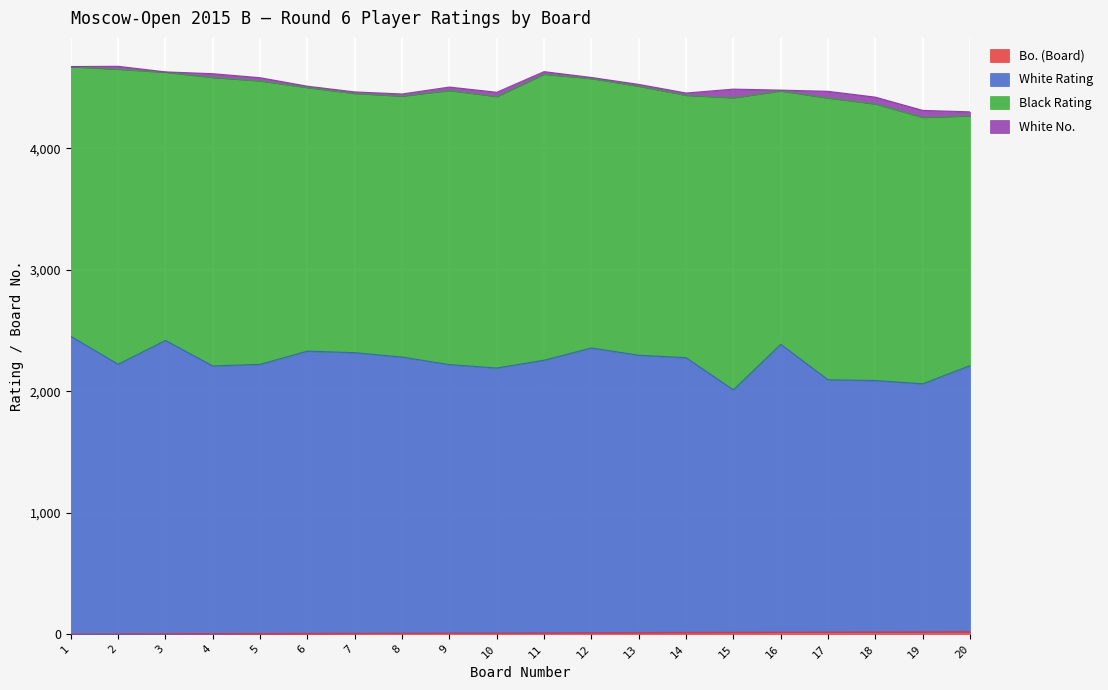

Does the chart display data point markers on the line(s)?

No